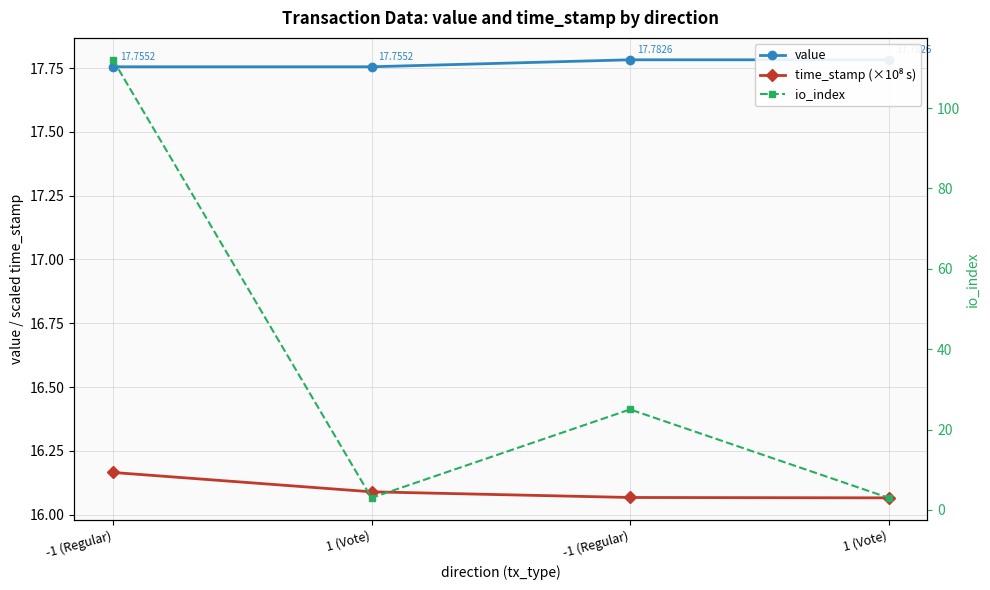

Is it true that time_stamp (×10⁸ s) equals 16.1 at 1 (Vote)?

True